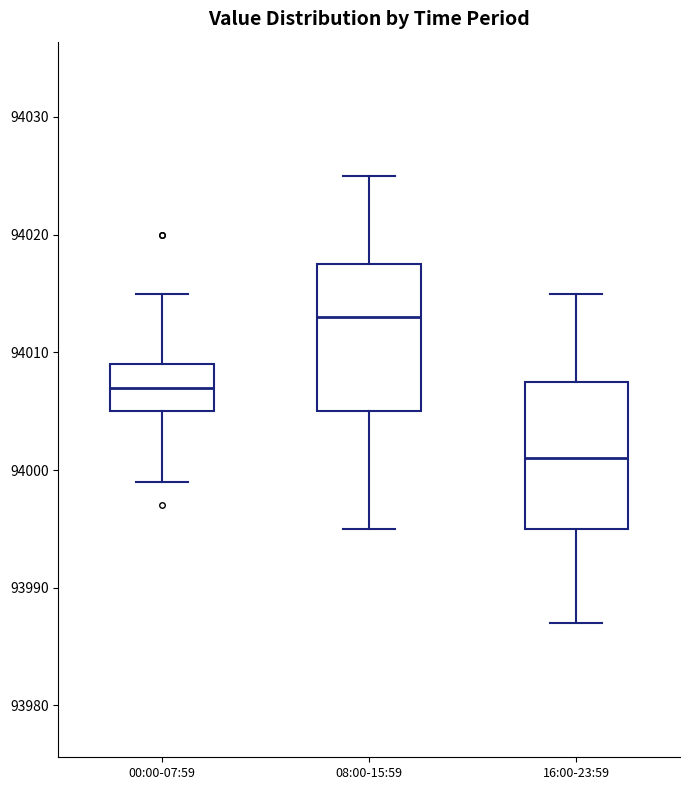

Which box has the highest median line?

08:00-15:59